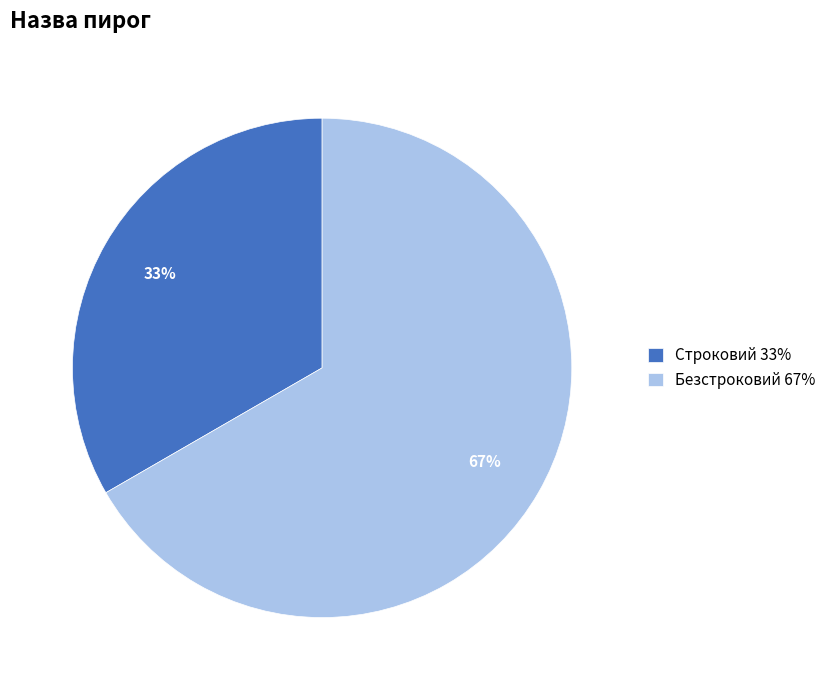

To the nearest percent, what portion does Строковий represent?

33%